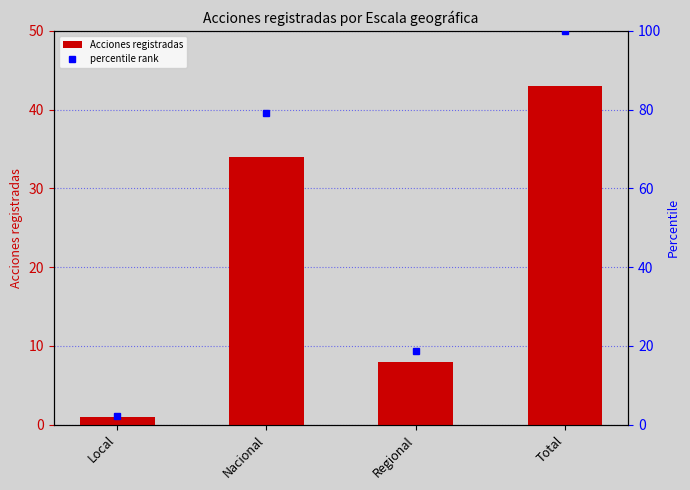

How many data points does each series have?

4